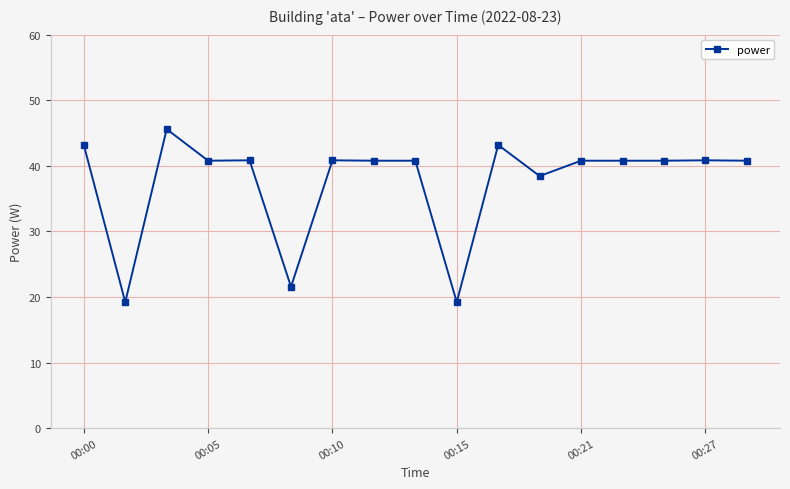

What is the value of the 17th point from the left?

40.8